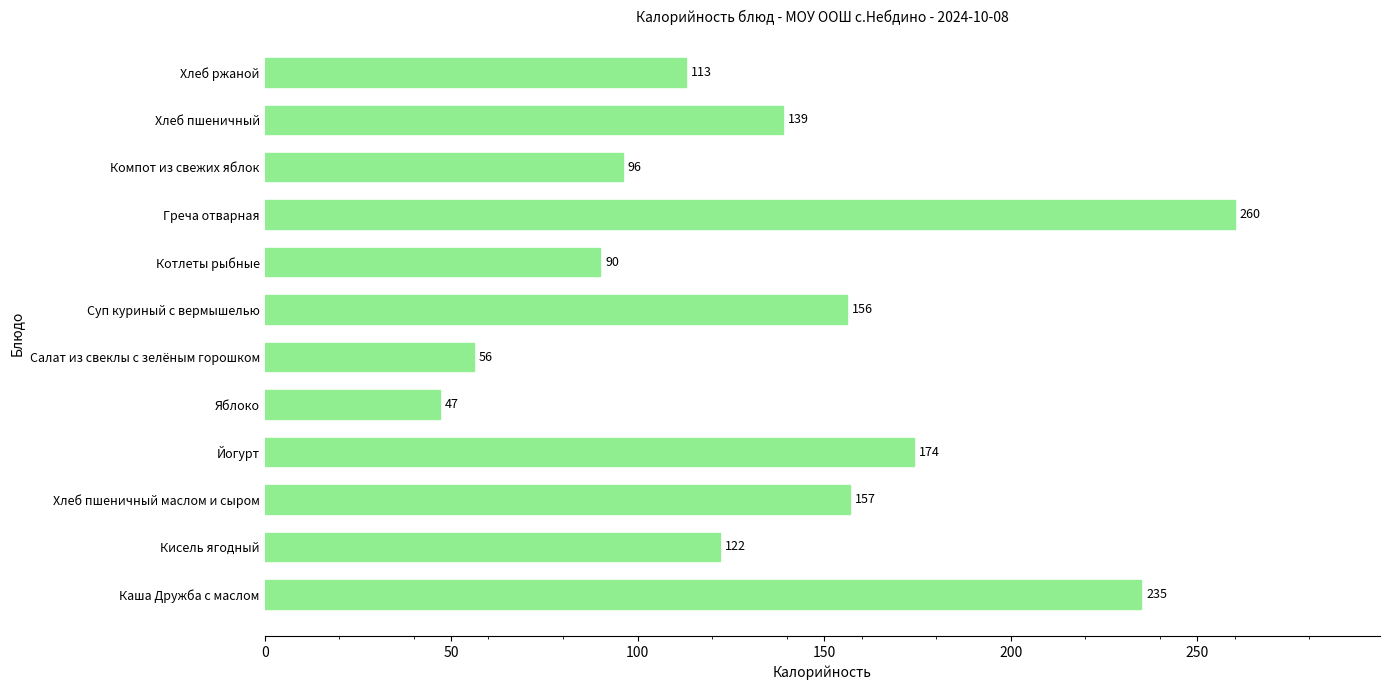

True or false: the data shows 278 at Суп куриный с вермышелью.

False